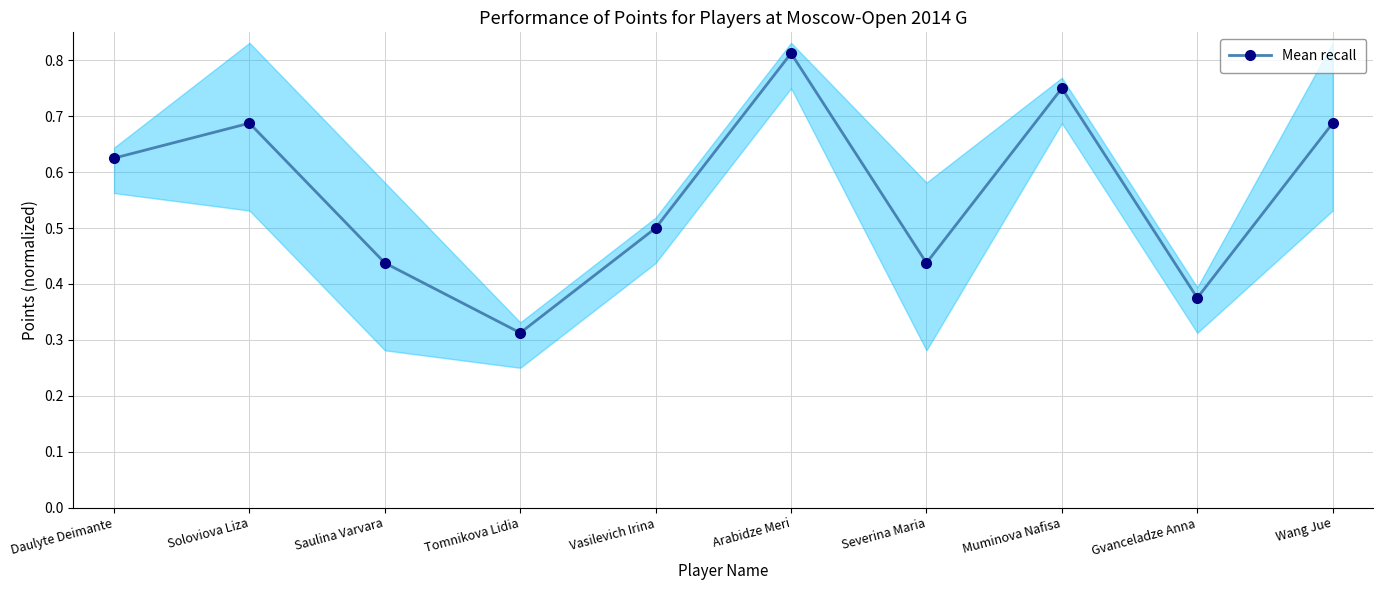

List the labels in order of value, smallest first.

Tomnikova Lidia, Gvanceladze Anna, Saulina Varvara, Severina Maria, Vasilevich Irina, Daulyte Deimante, Soloviova Liza, Wang Jue, Muminova Nafisa, Arabidze Meri